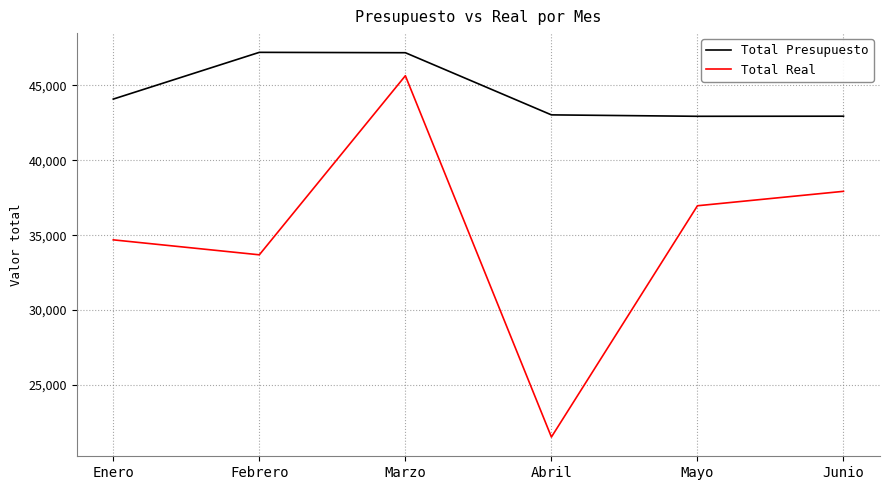

At Abril, list the series in order from largest to smallest.

Total Presupuesto, Total Real